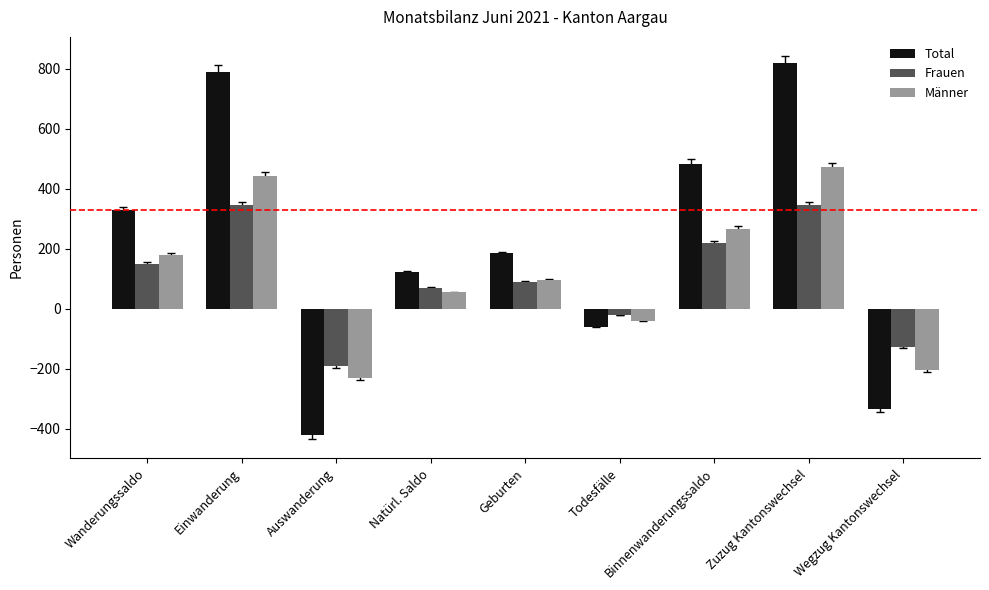

What is the difference between the second highest and second lowest values in the Total series?

1122